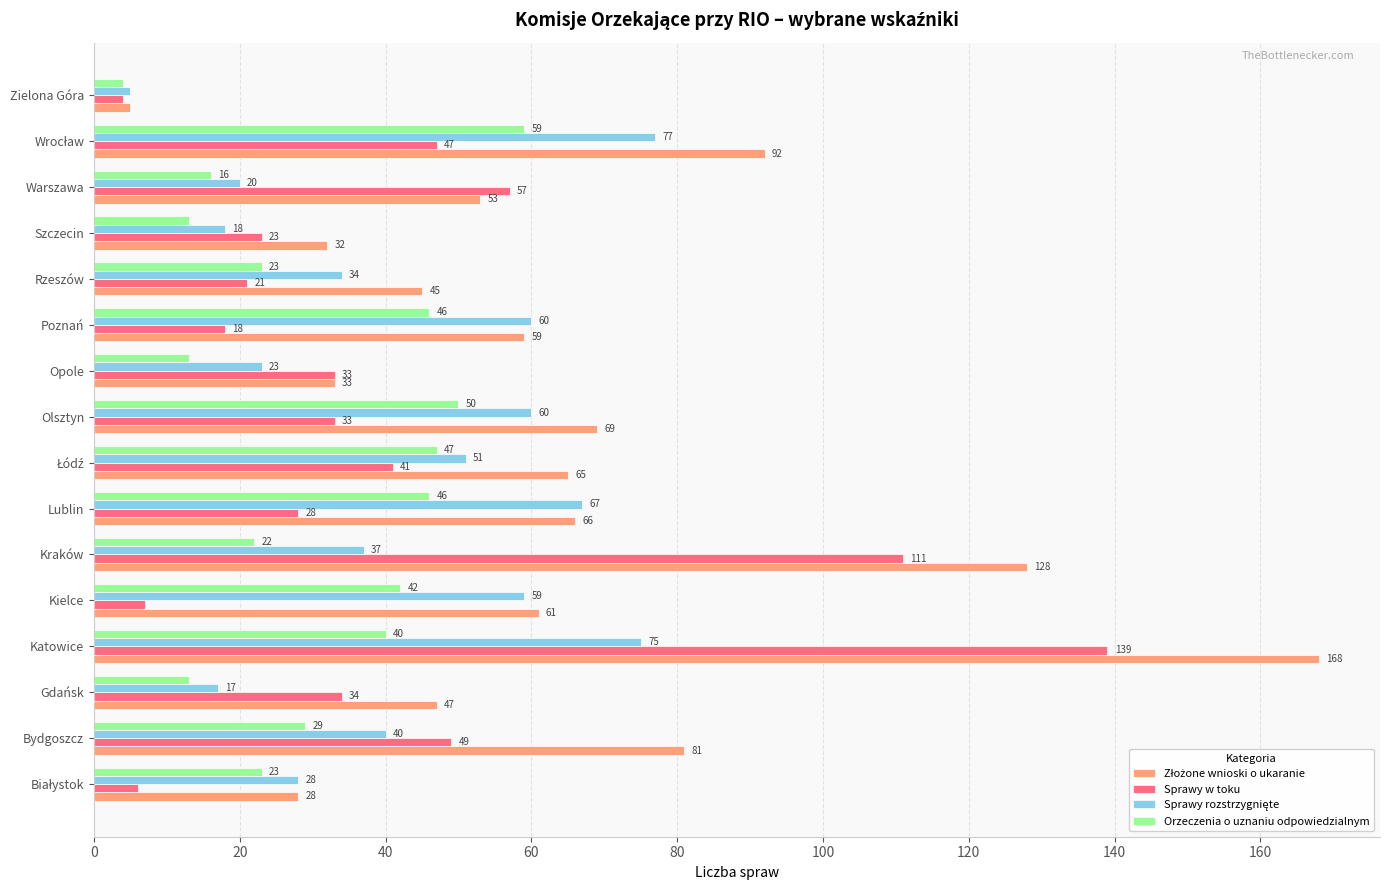

Which category has the lowest value across all series?

Zielona Góra